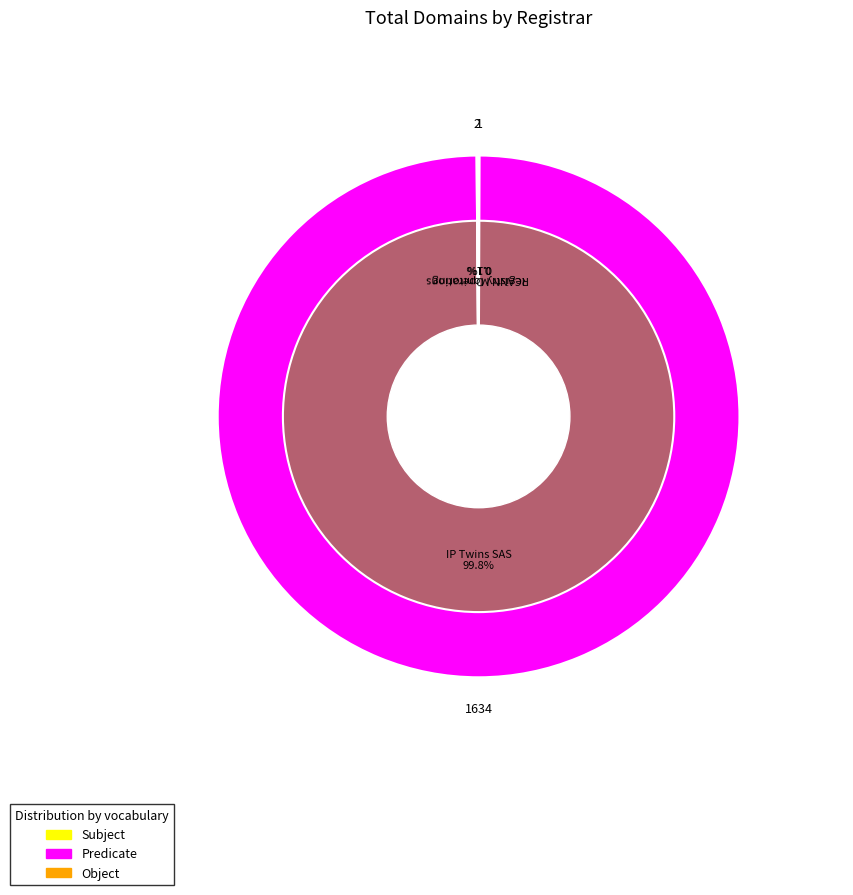

Which category has the smallest portion of the pie?

Registry AutoRenew